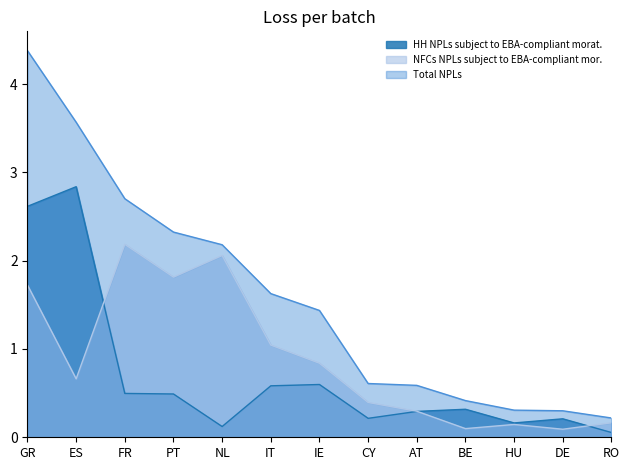

How many categories are shown in the chart?

13